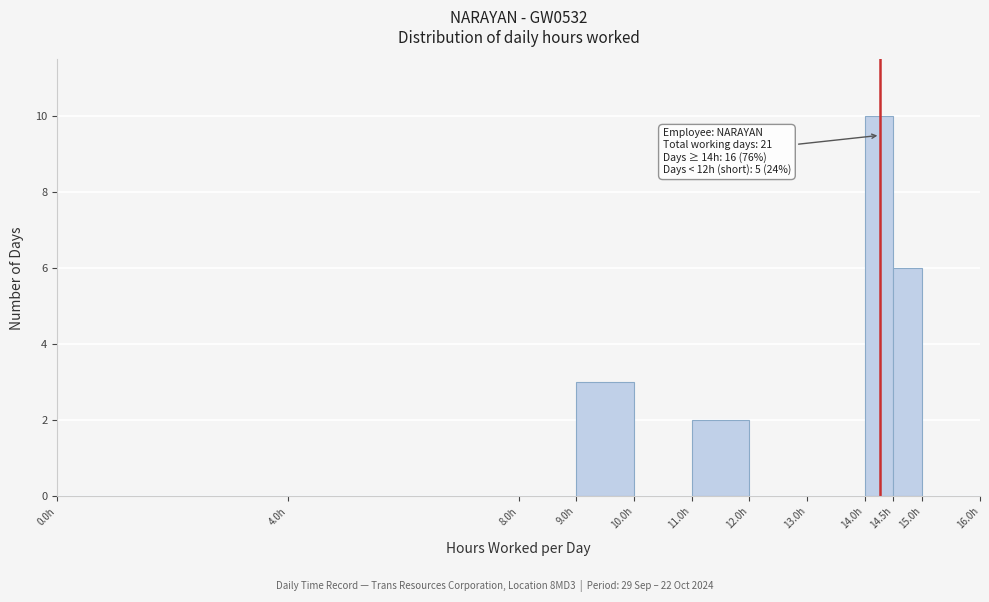

Over which range of the x-axis is the bar tallest?

14.0 to 14.5